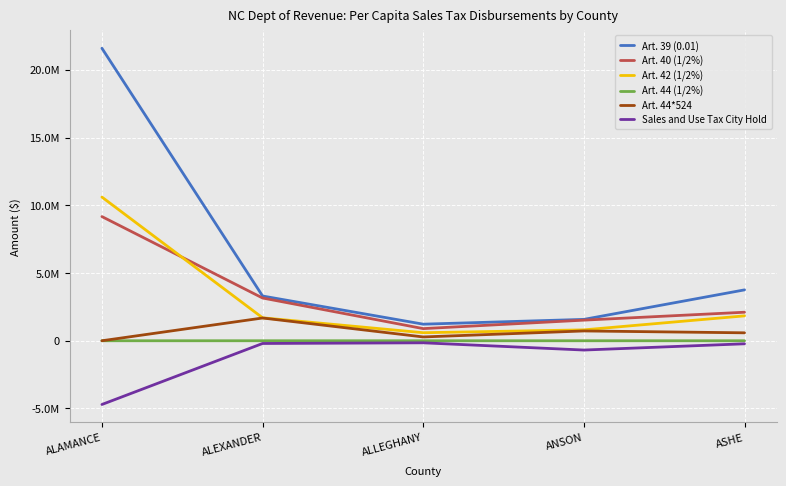

List the labels in order of Art. 40 (1/2%) value, smallest first.

ALLEGHANY, ANSON, ASHE, ALEXANDER, ALAMANCE